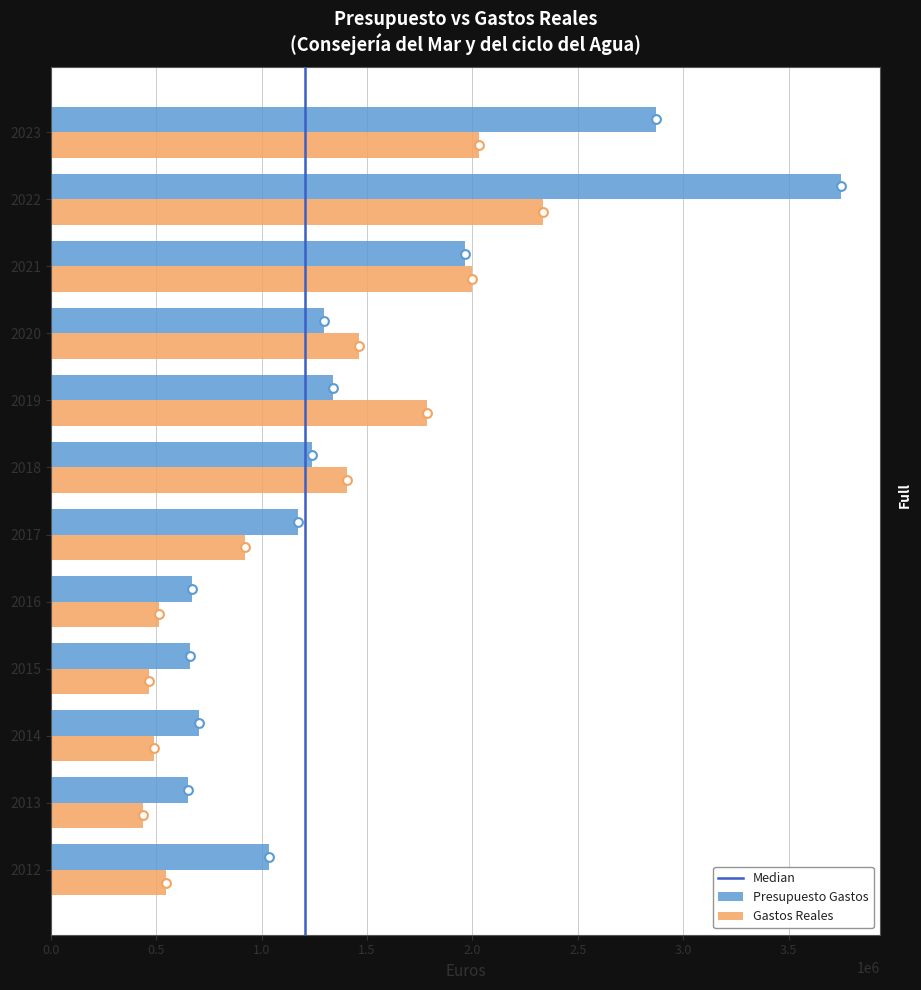

What is the total value across all series at 2022?

6082353.6